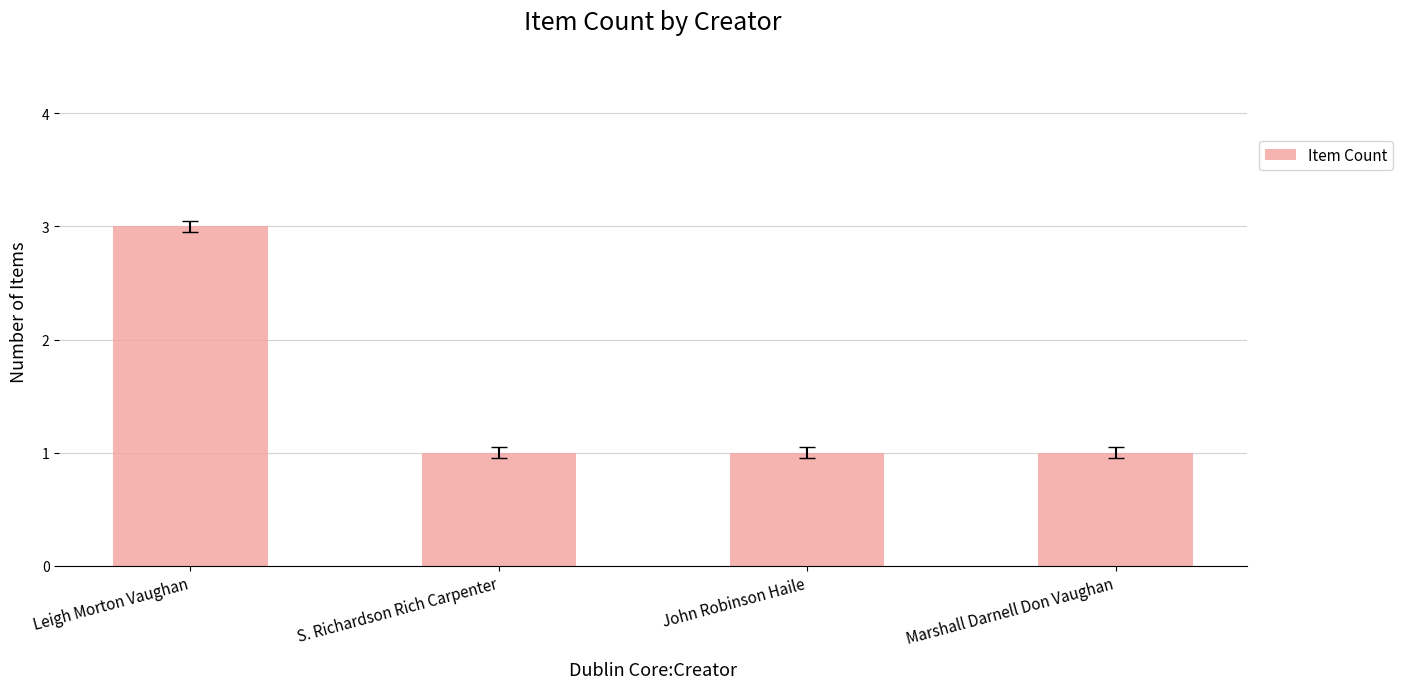

Which has a higher value, Marshall Darnell Don Vaughan or Leigh Morton Vaughan?

Leigh Morton Vaughan